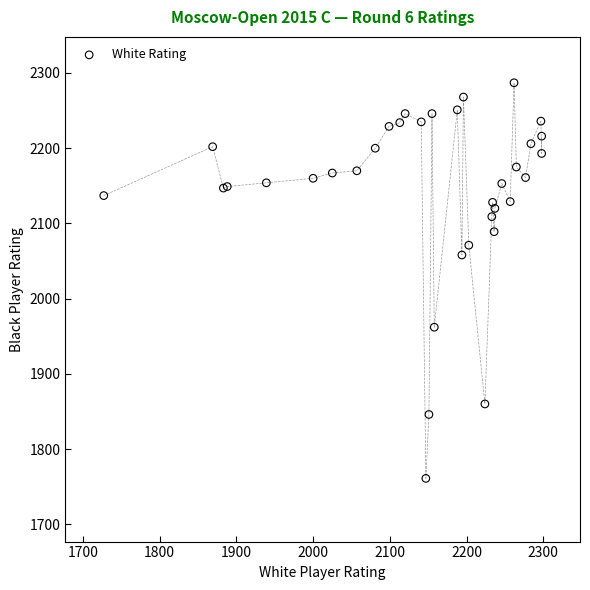

What Y value in the scatter plot is closest to 2024?

2058